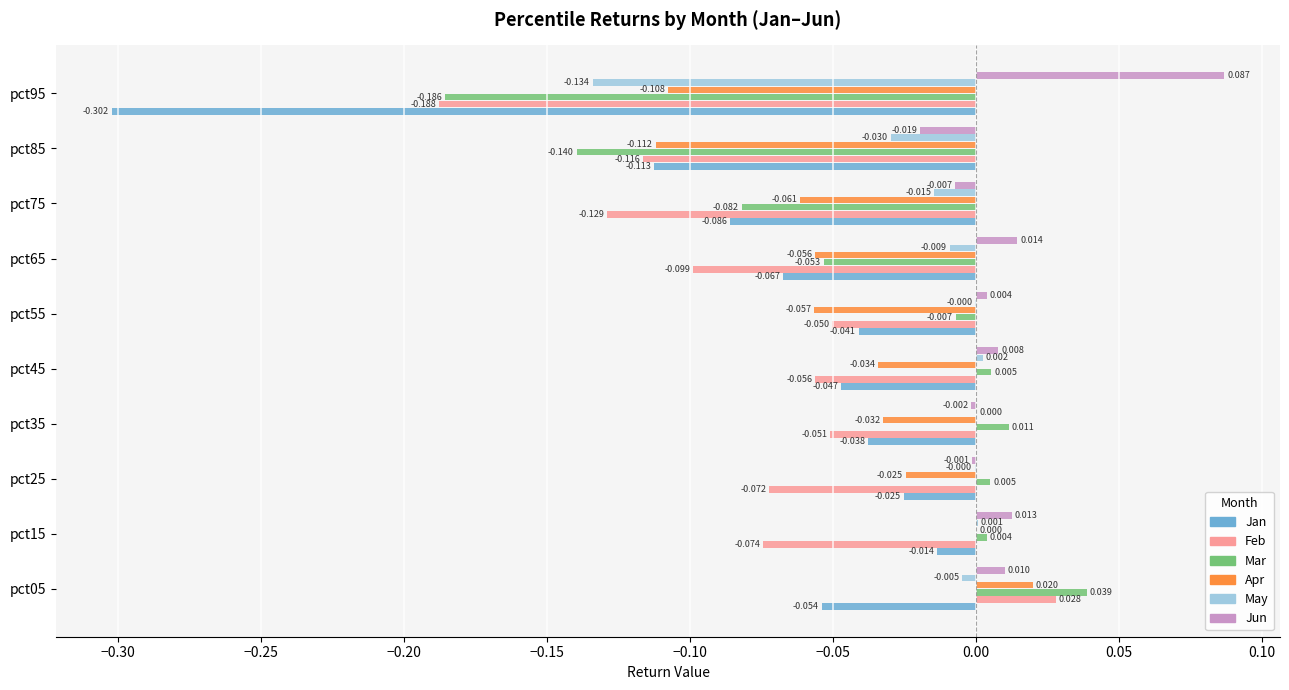

Between pct15 and pct65, which series saw the biggest shift?

Mar